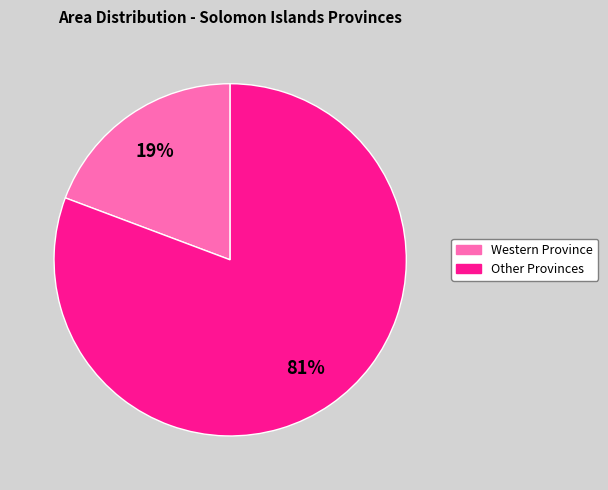

How many segments does this pie chart have?

2